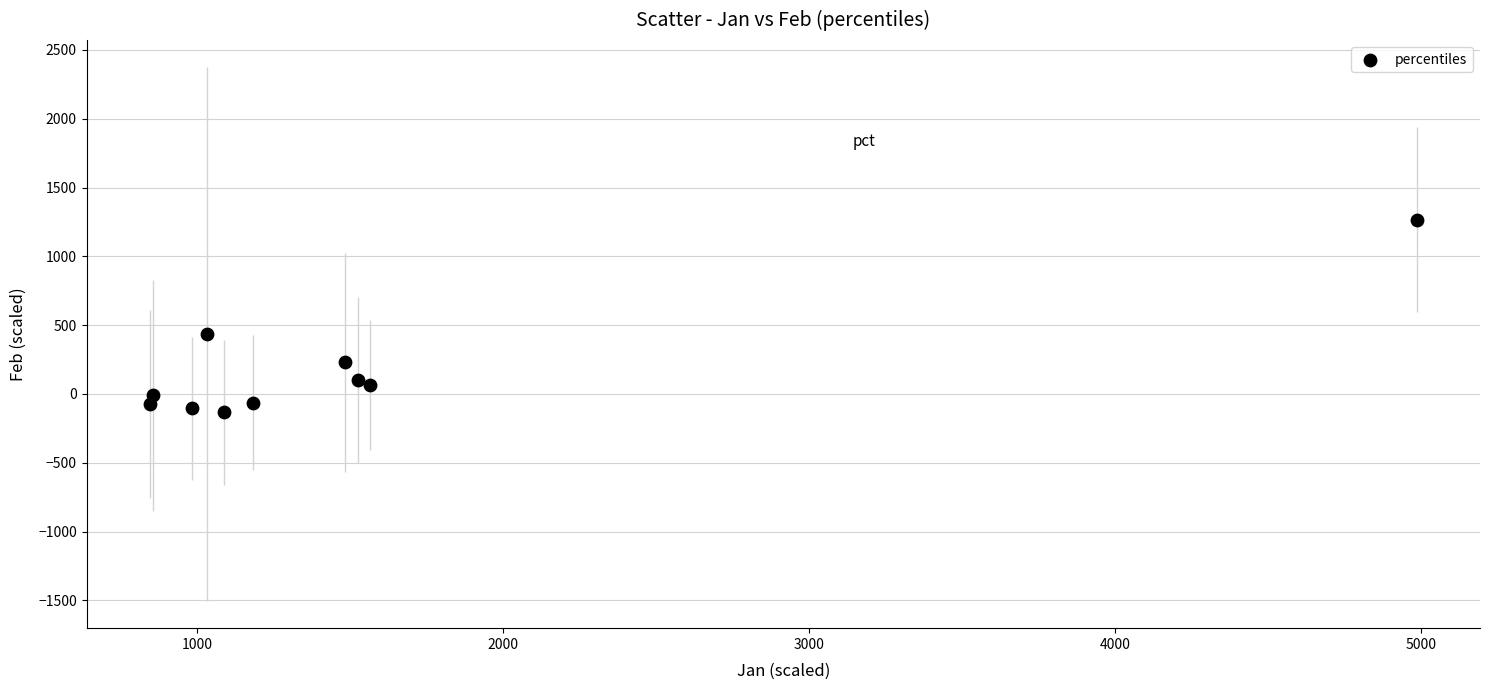

What Y value in the scatter plot is closest to 566?

434.8